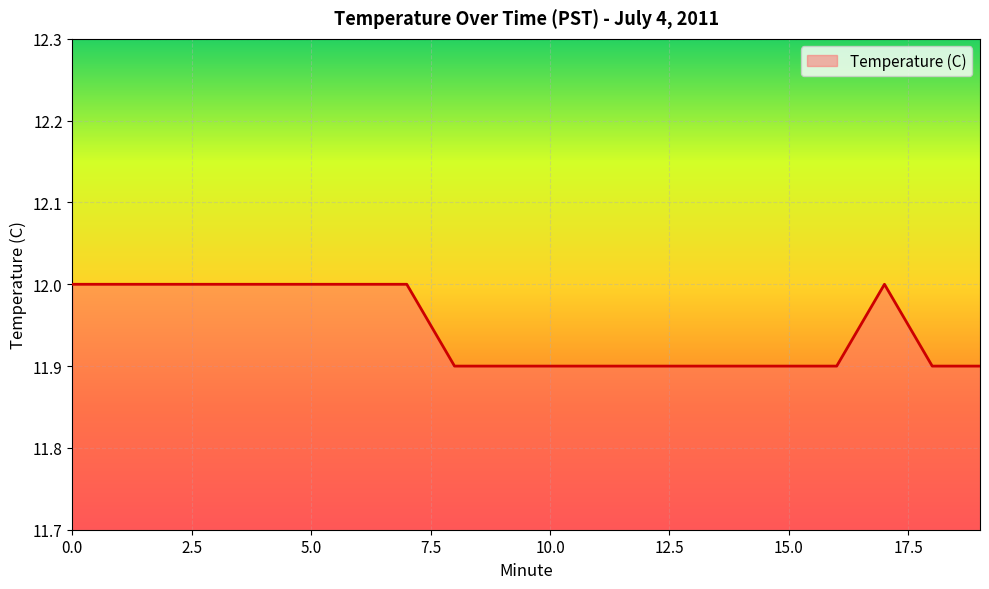

What is the minimum value shown in the chart?

11.9